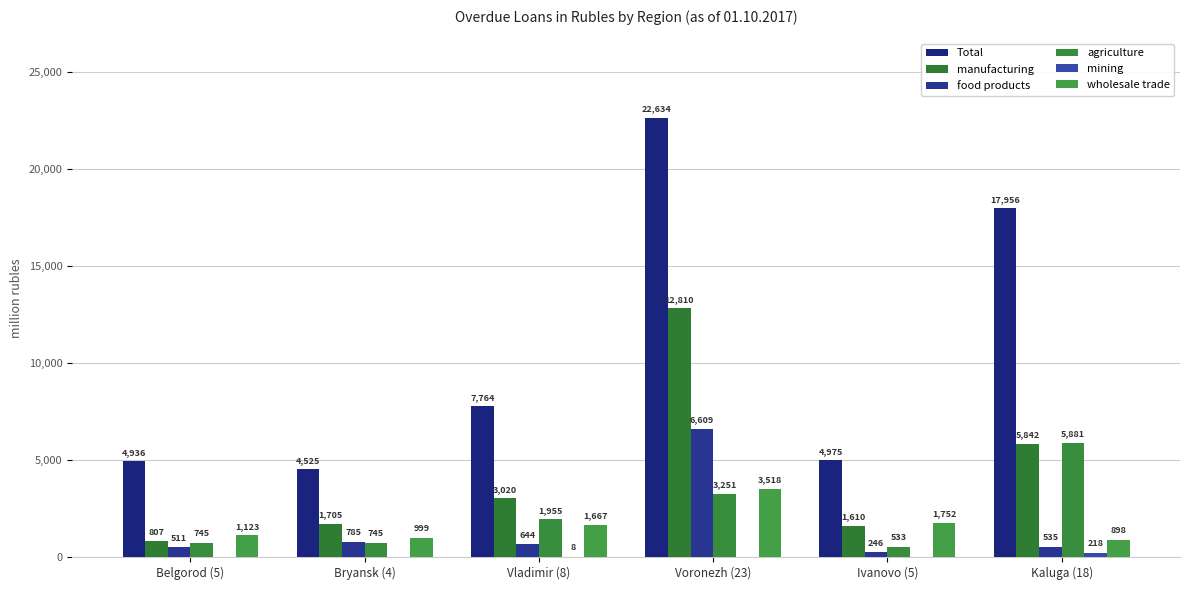

How many groups of bars are there?

6